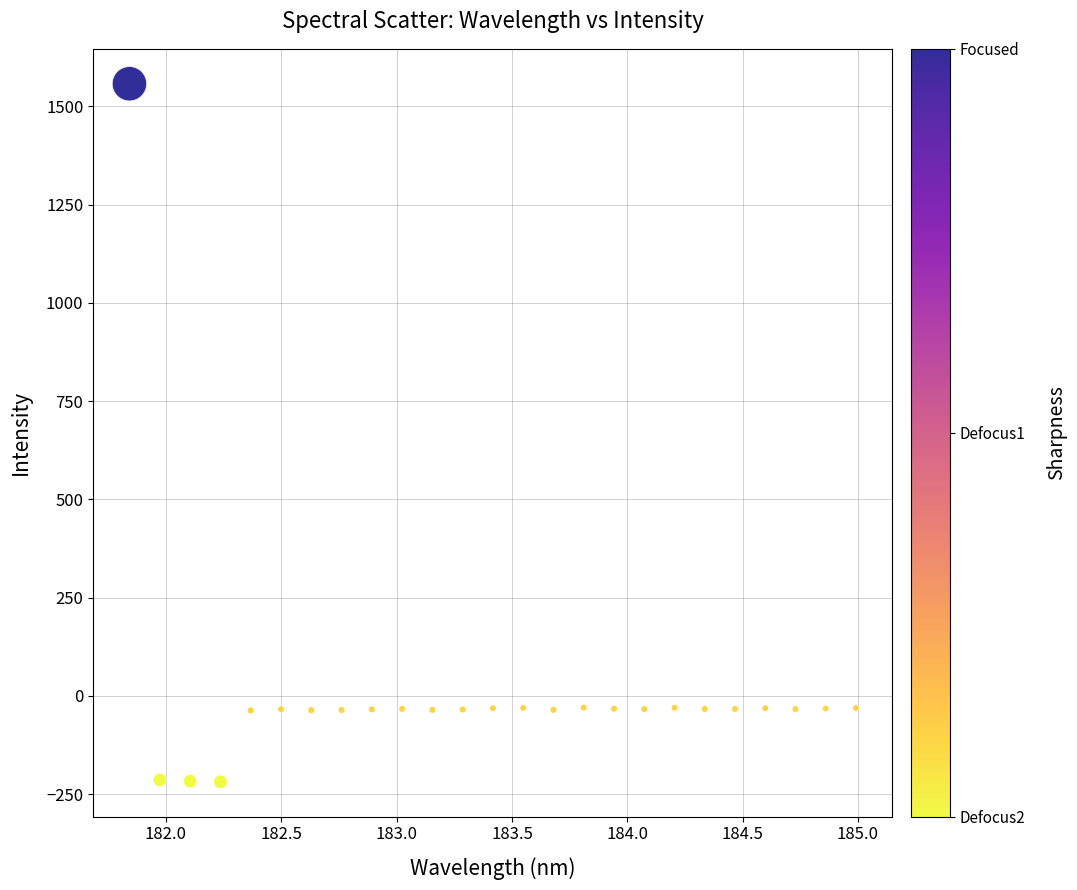

What is the range of Y values (max minus min)?

1776.5